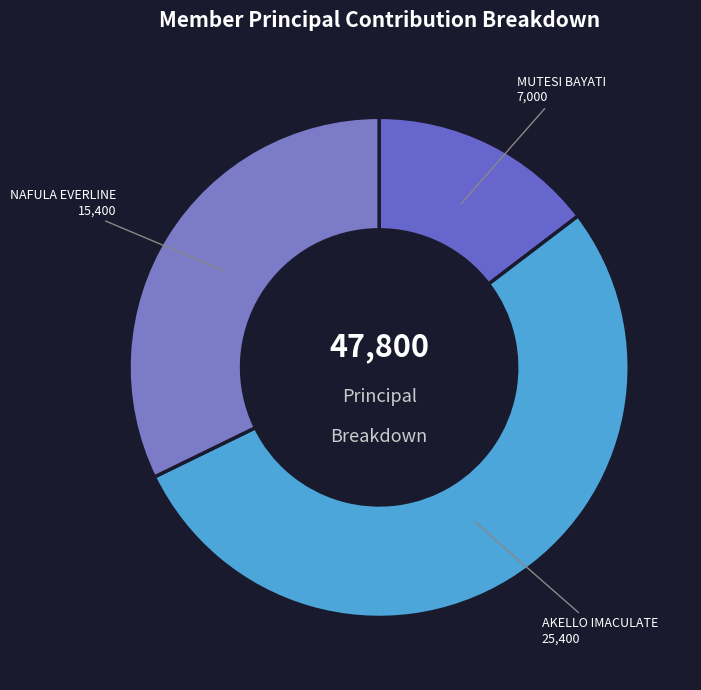

What is the ratio of the value at NAFULA EVERLINE to the value at MUTESI BAYATI?

2.2